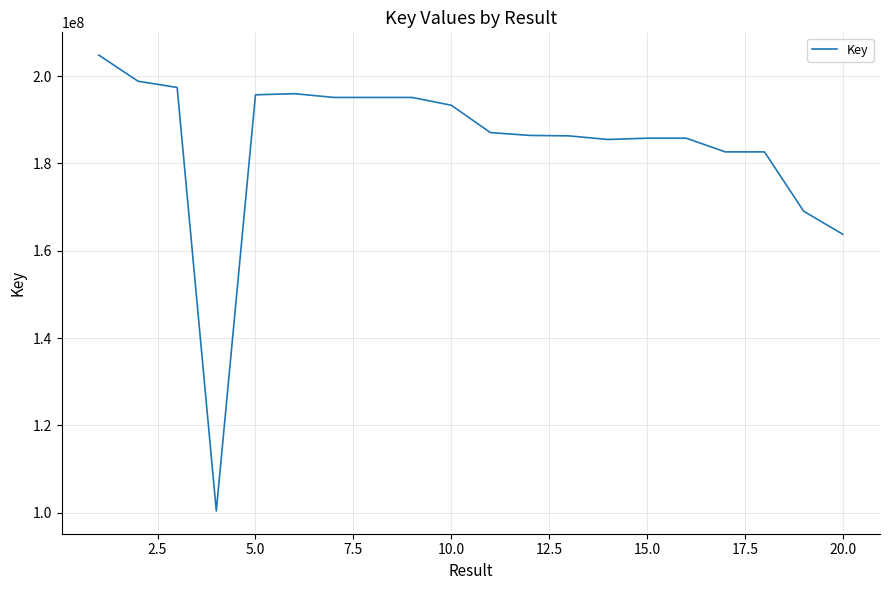

Count the number of categories in the chart.

20